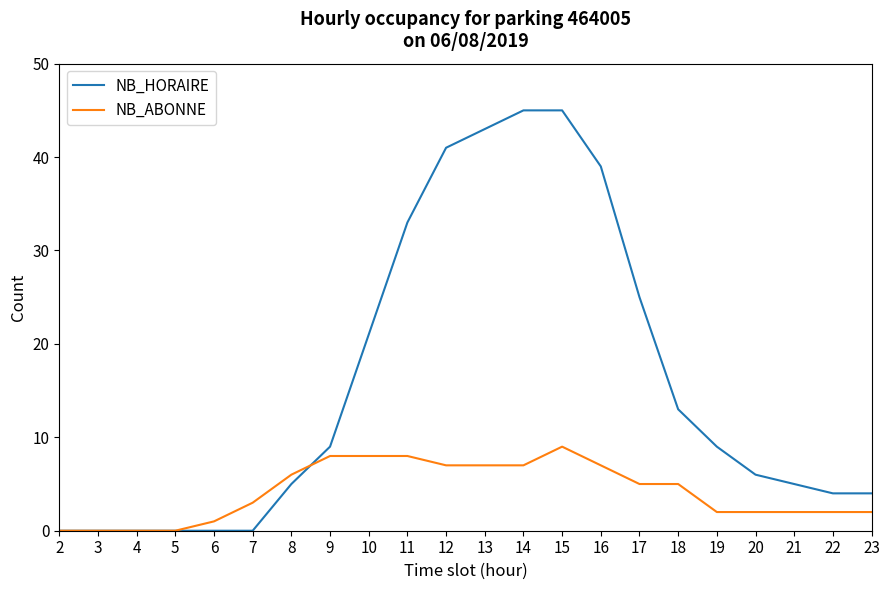

How many lines are shown in the chart?

2